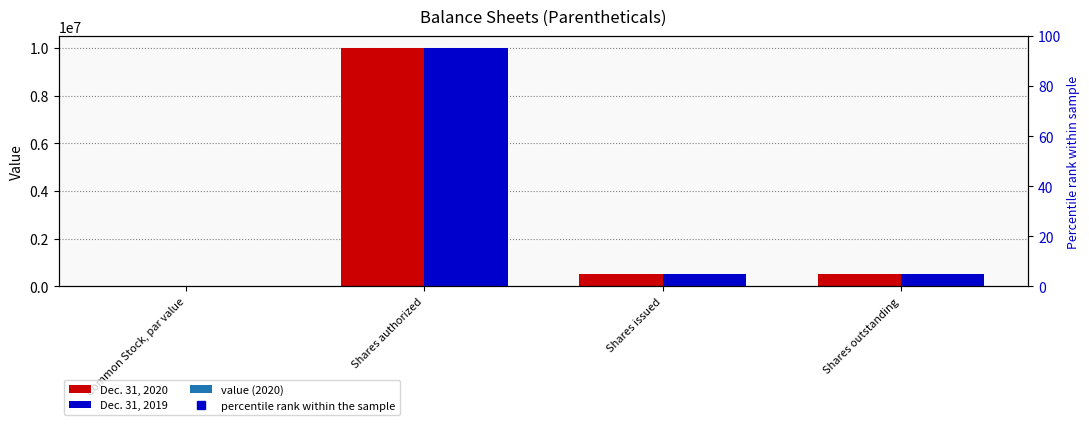

Between Common Stock, par value and Shares outstanding, which series saw the biggest shift?

Dec. 31, 2020